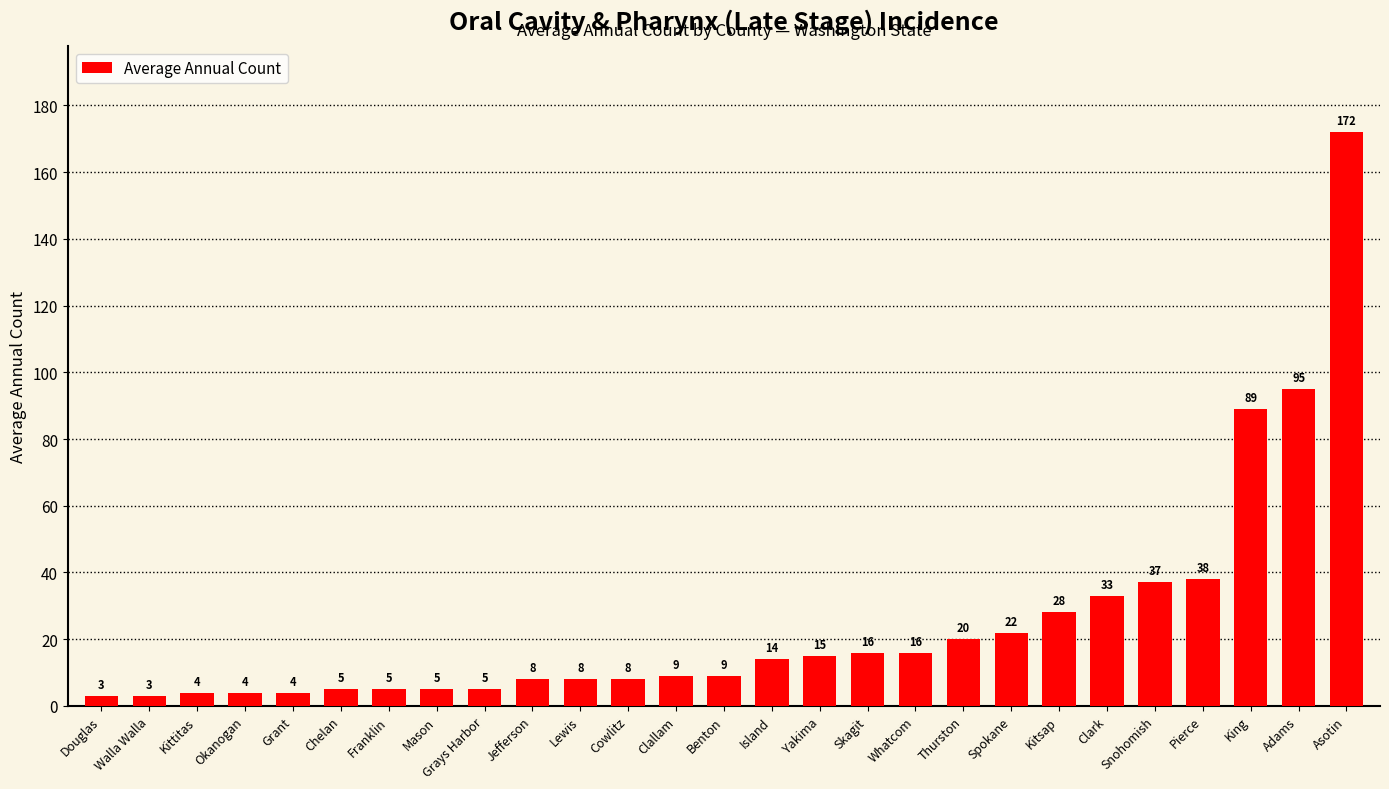

Read the value at Kitsap.

28